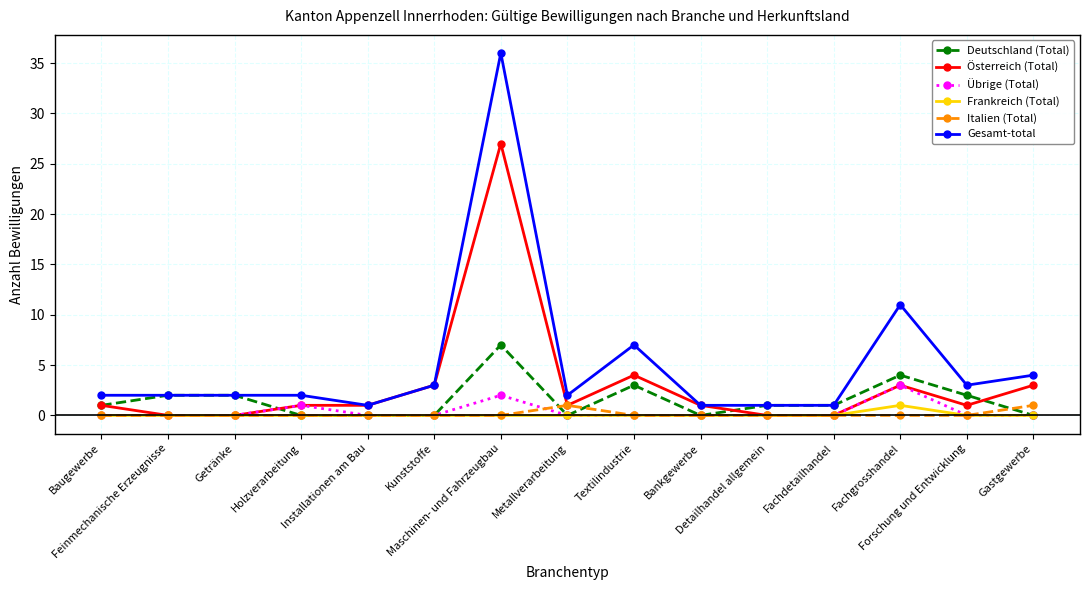

True or false: Gesamt-total and Italien (Total) cross at least once.

False